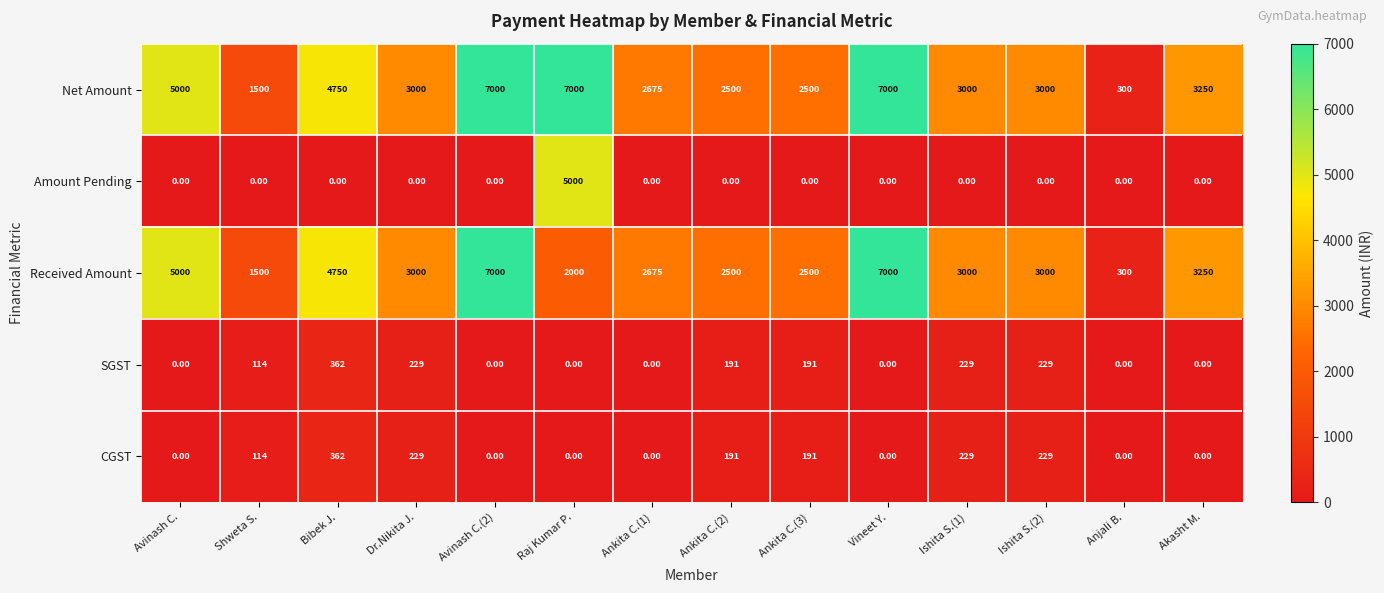

At how many categories does at least one series exceed 5460?

3